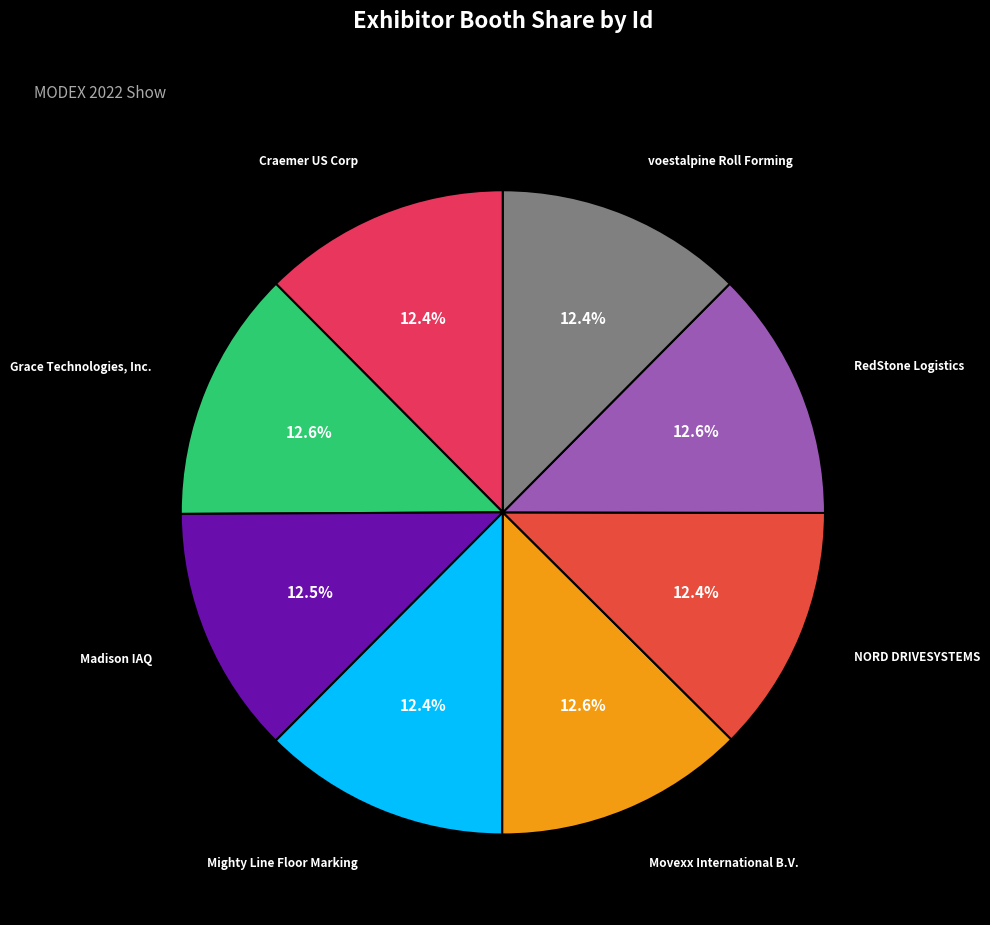

Approximately how many times larger is the value at RedStone Logistics compared to Mighty Line Floor Marking?

1.0